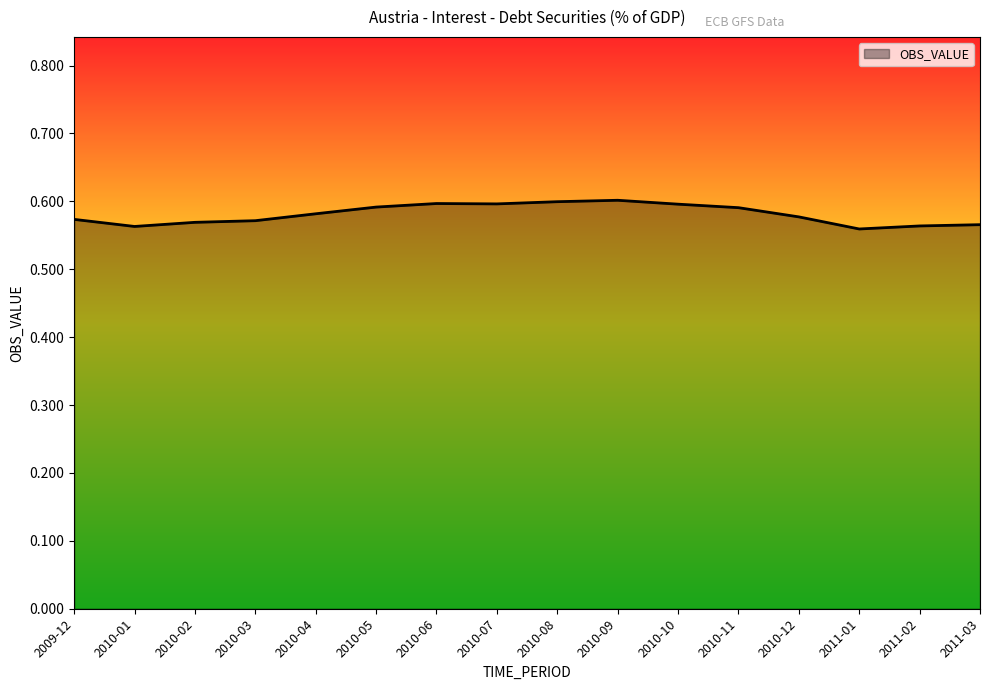

What position from the right is 2010-05?

11